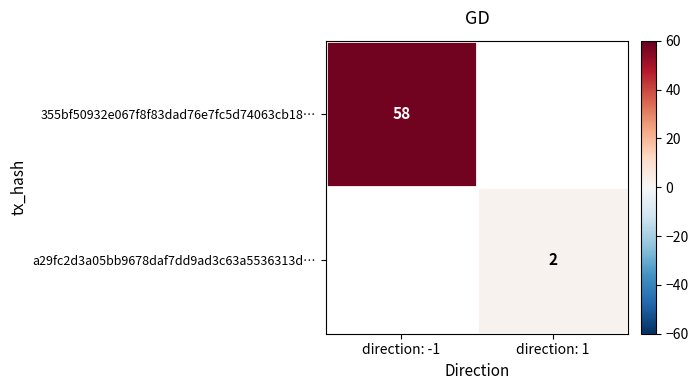

The value of 355bf50932e067f8f83dad76e7fc5d74063cb18… at direction: -1 is 25. True or false?

False